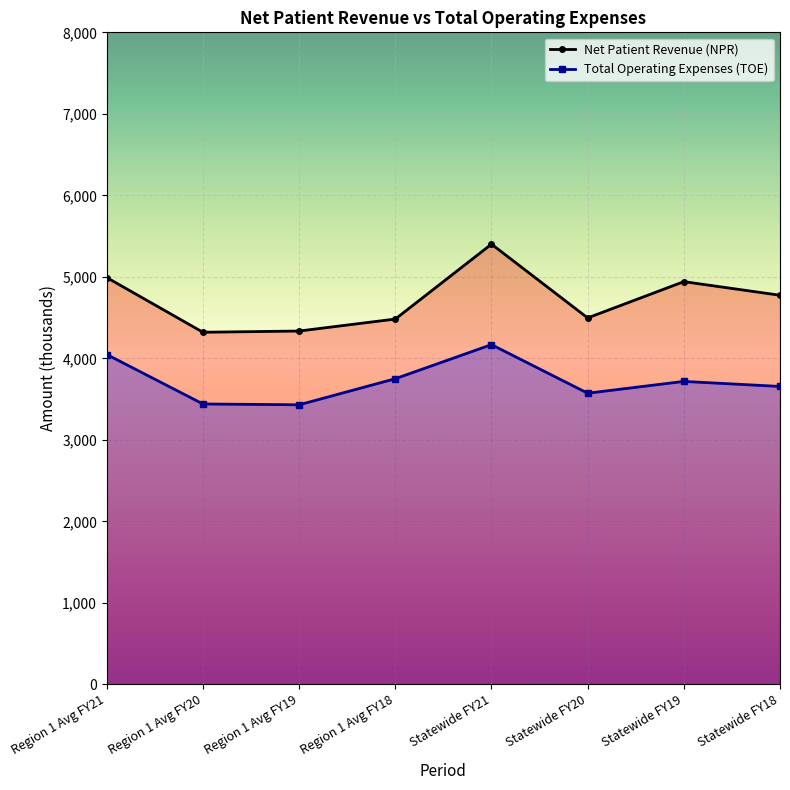

The Total Operating Expenses (TOE) series shows 4047 at Region 1 Avg FY21. True or false?

True